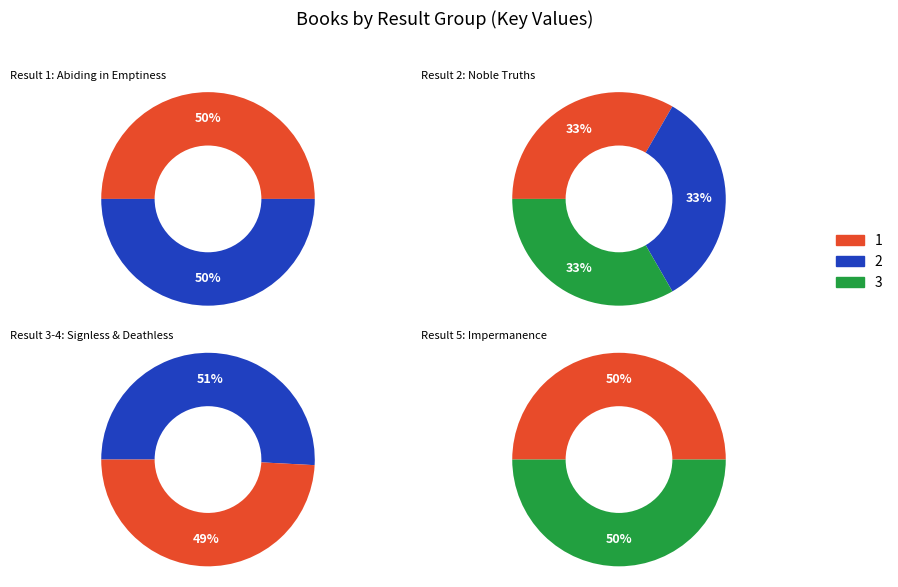

Which slice is the smallest?

2